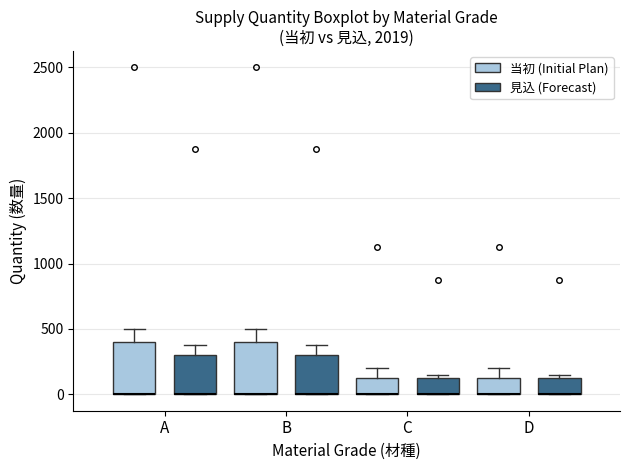

Where is the lower edge of the box for C (見込 (Forecast)) on the y-axis? The values are not printed on the chart, so give them approximately, as read against the axis.

0